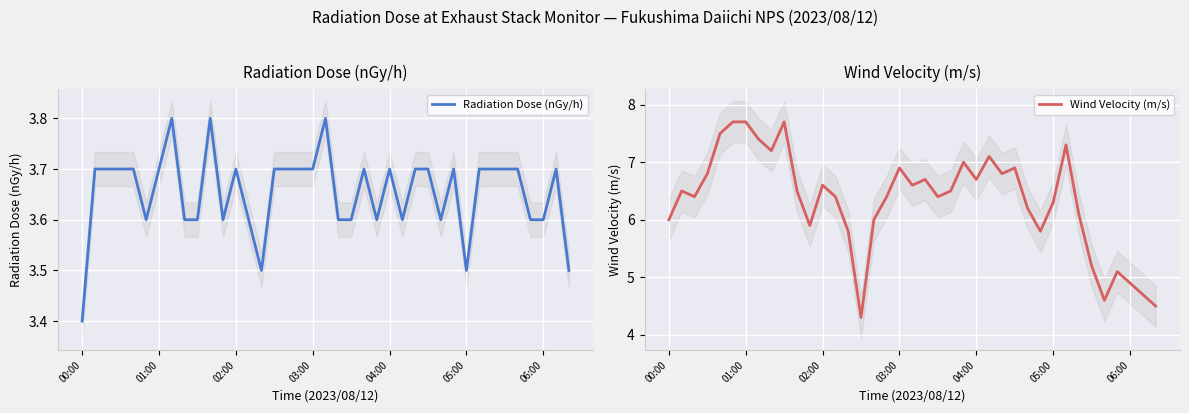

The value of Wind Velocity (m/s) at 06:00 is 2.6. True or false?

False